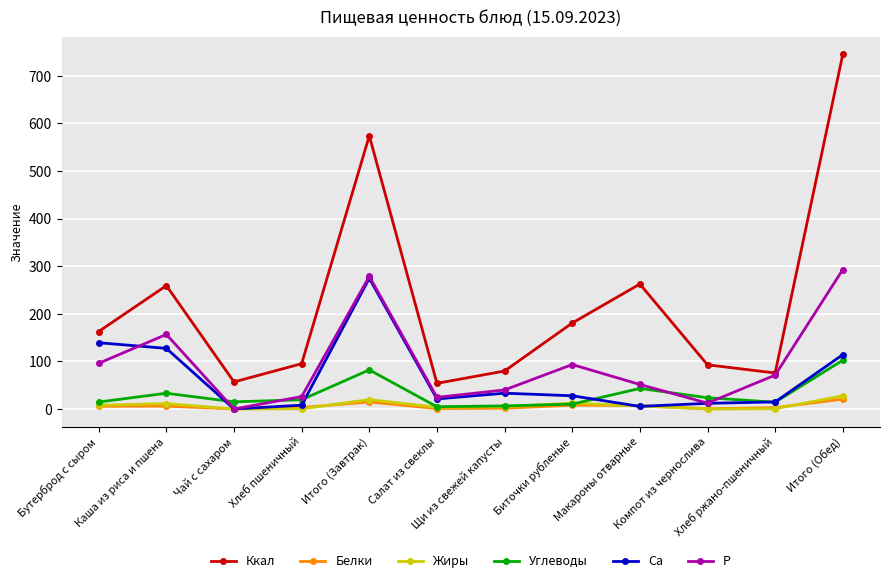

Is this an area chart (filled region under the line)?

No